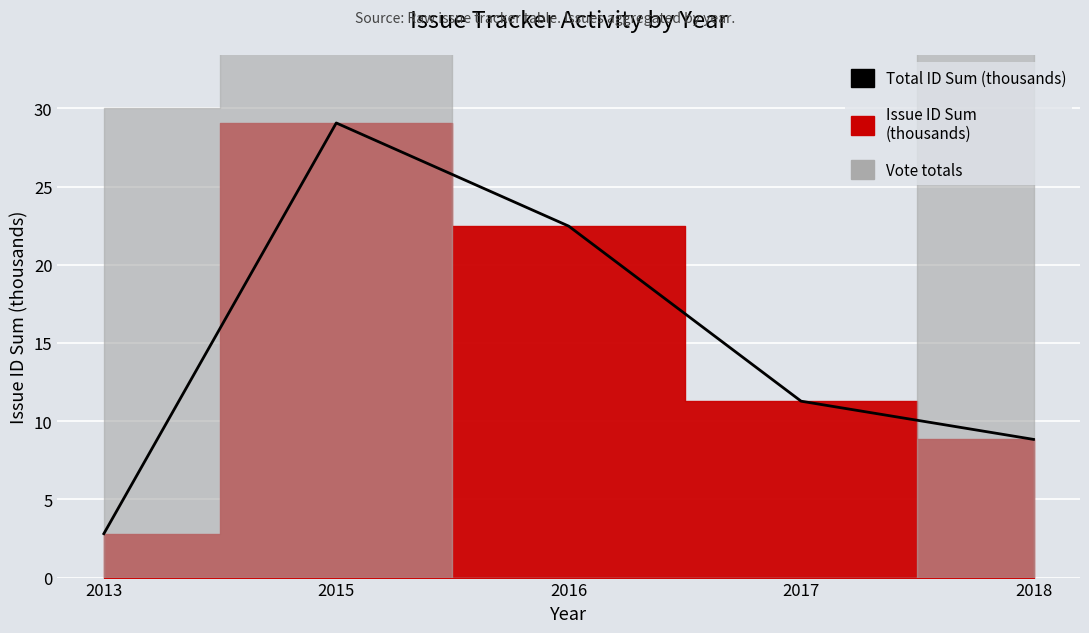

What is the difference between the second highest and minimum values?

19.7